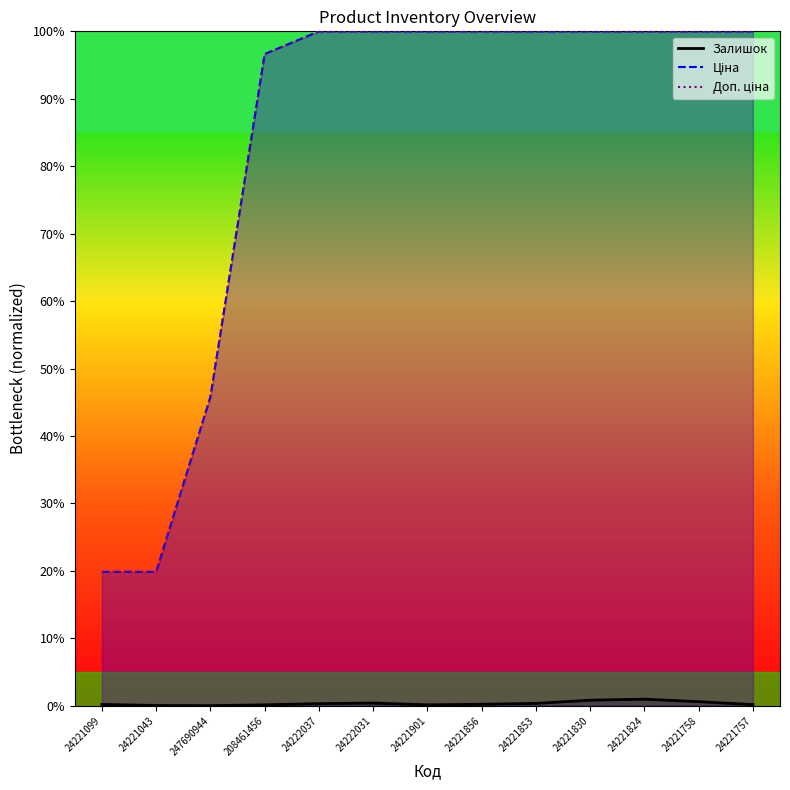

True or false: Ціна and Залишок cross at least once.

False